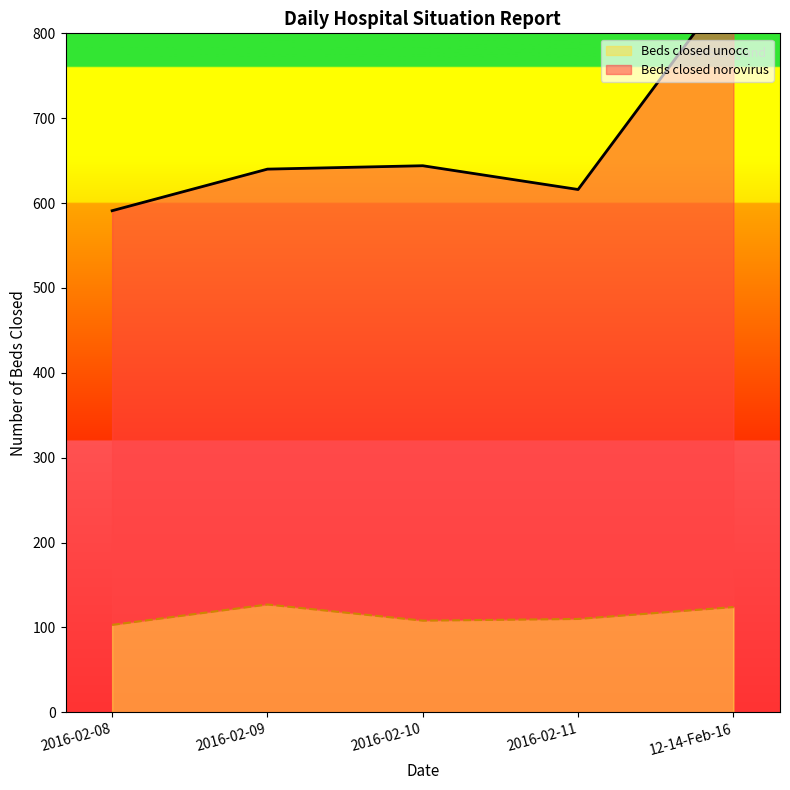

True or false: Beds closed unocc has a value of 64 at 12-14-Feb-16.

False